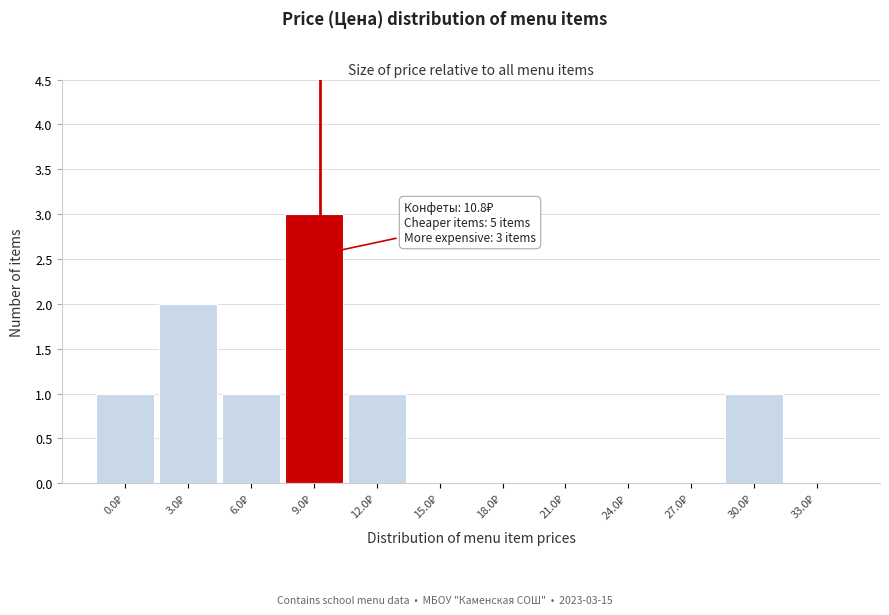

What is the sum of all values?

9